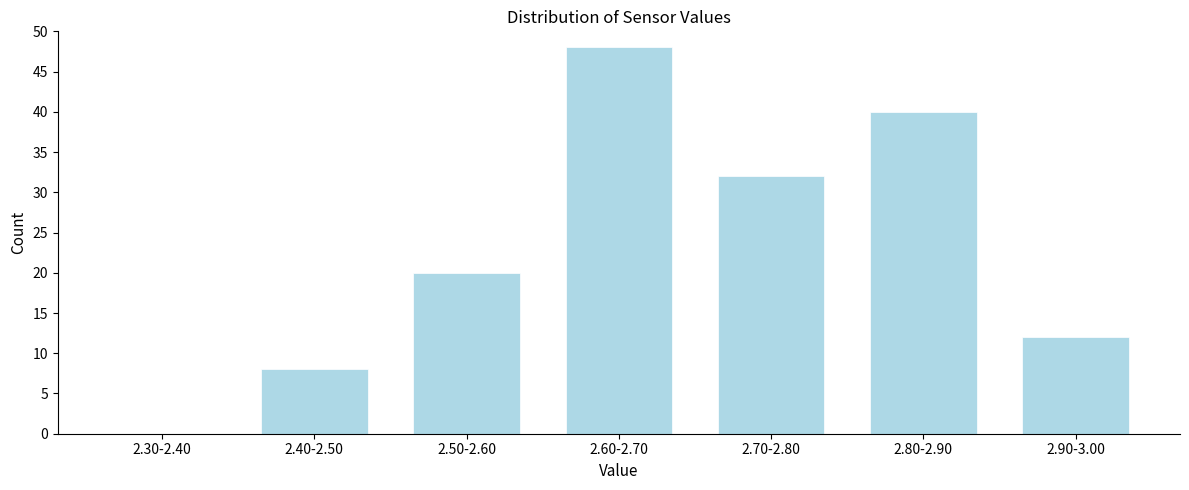

Reading left to right, extract all data points from this chart.

2.30-2.40=0	2.40-2.50=8	2.50-2.60=20	2.60-2.70=48	2.70-2.80=32	2.80-2.90=40	2.90-3.00=12